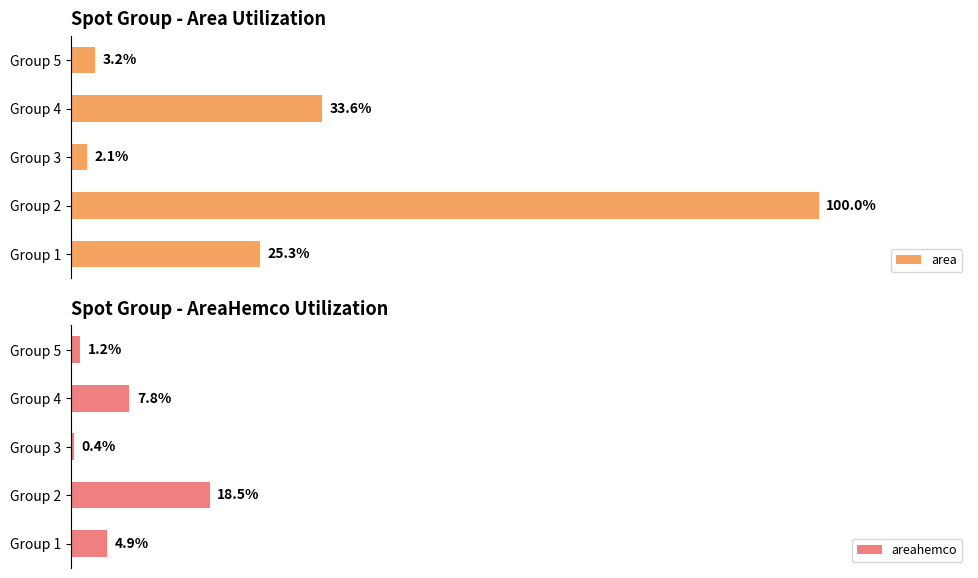

Where is area nearest to the value 51?

Group 4